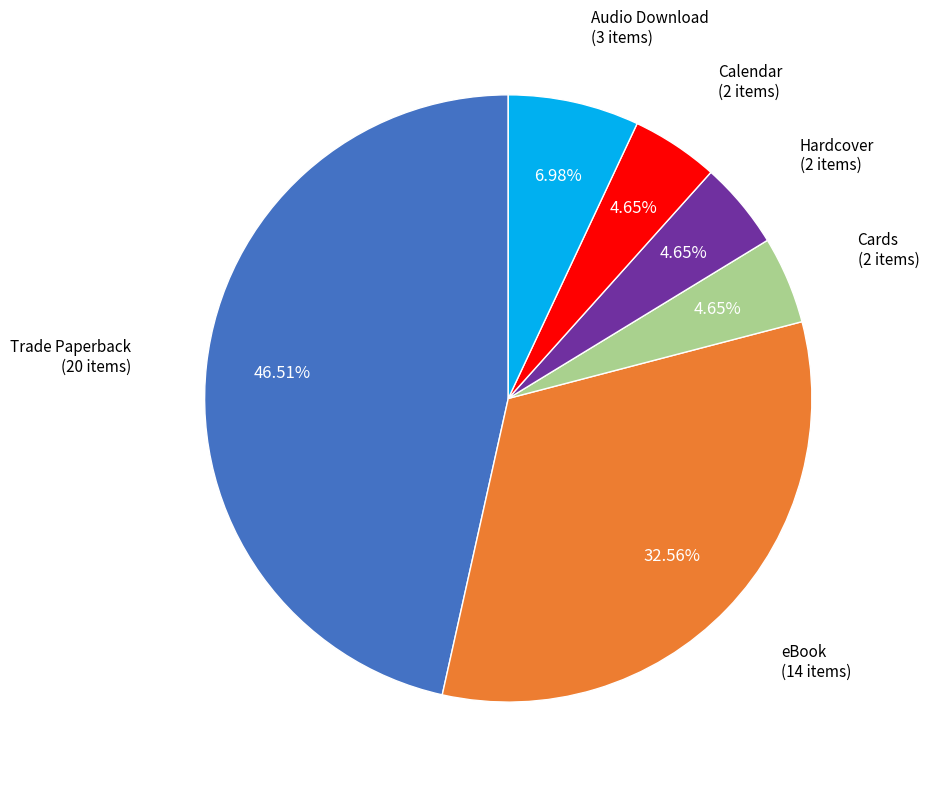

Does any single category account for the majority?

No